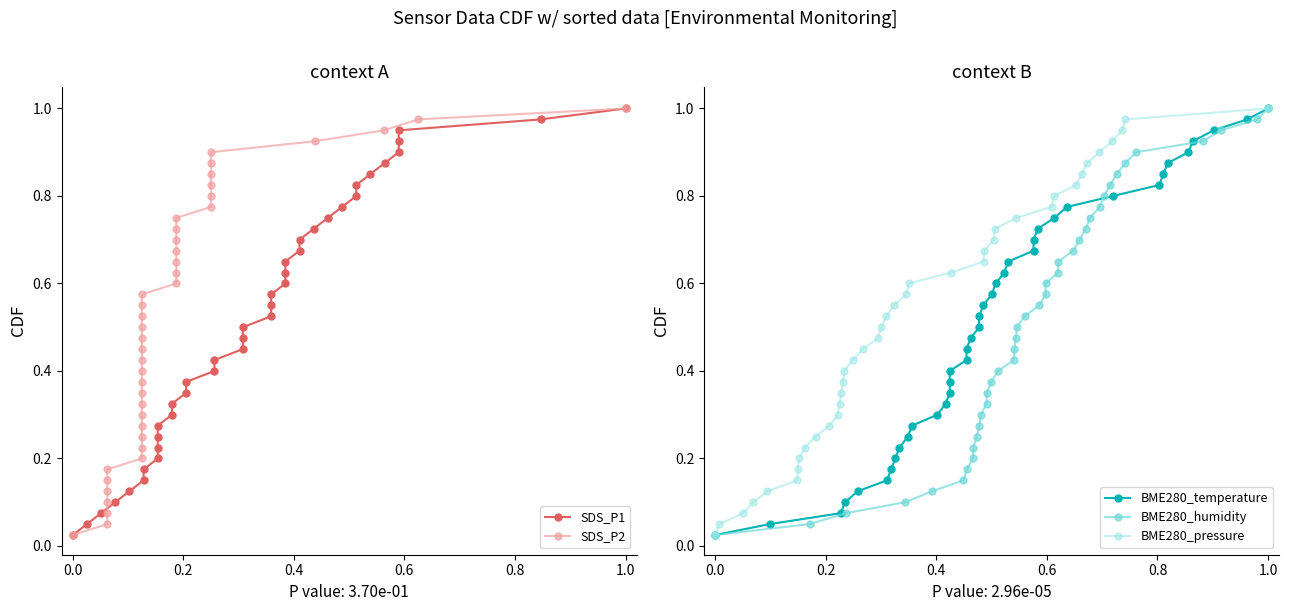

What is the difference between the second highest and second lowest values in the BME280_temperature series?

0.9